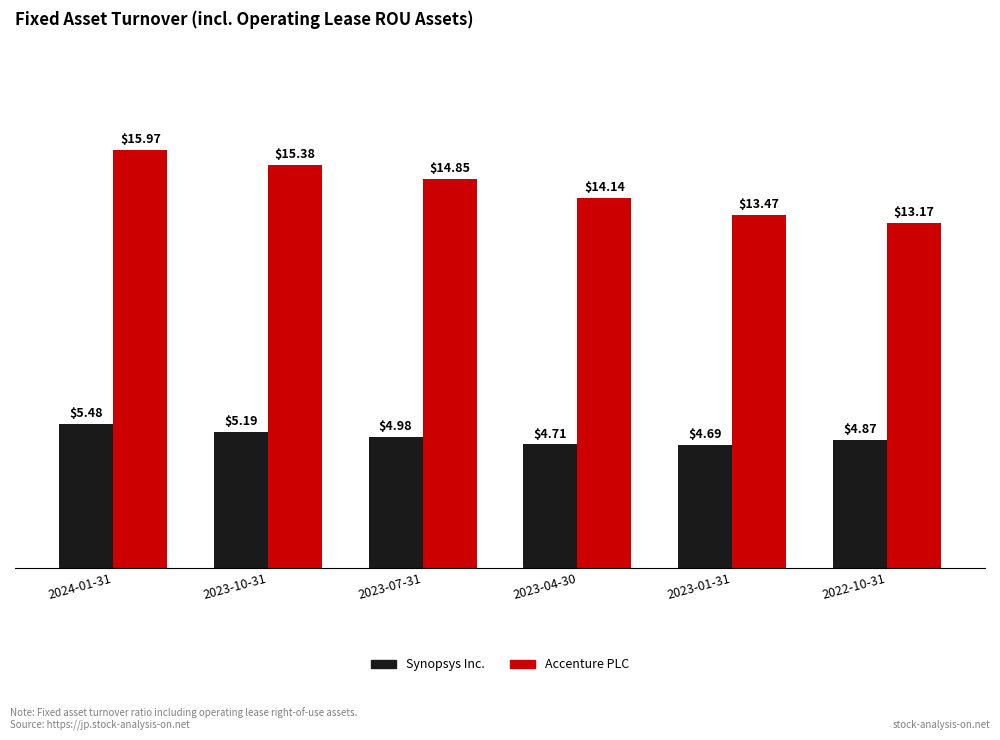

Where does the Accenture PLC series first go above 14?

2024-01-31